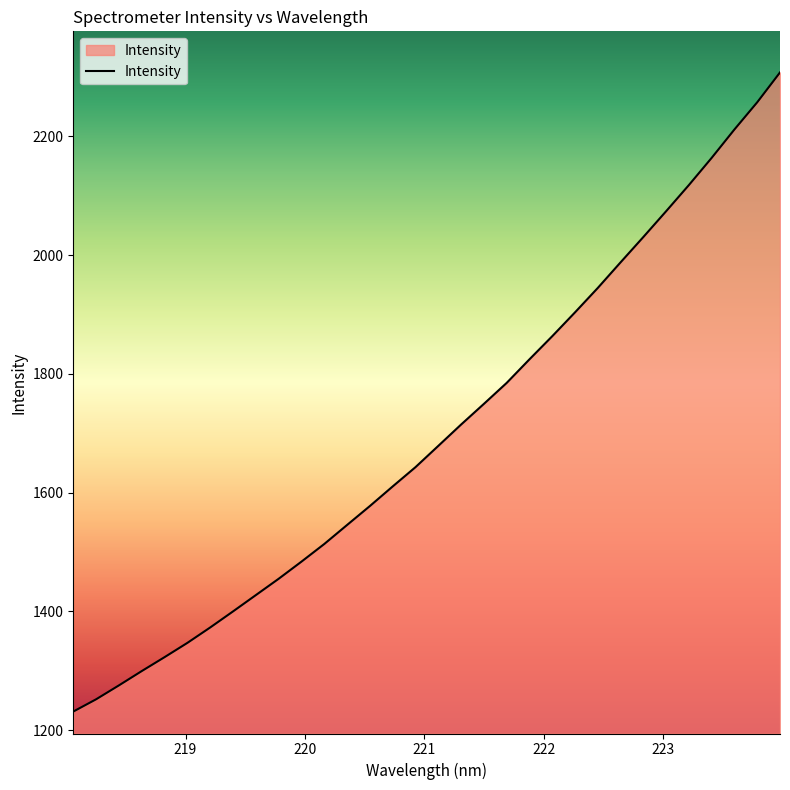

What is the minimum value shown in the chart?

1231.2